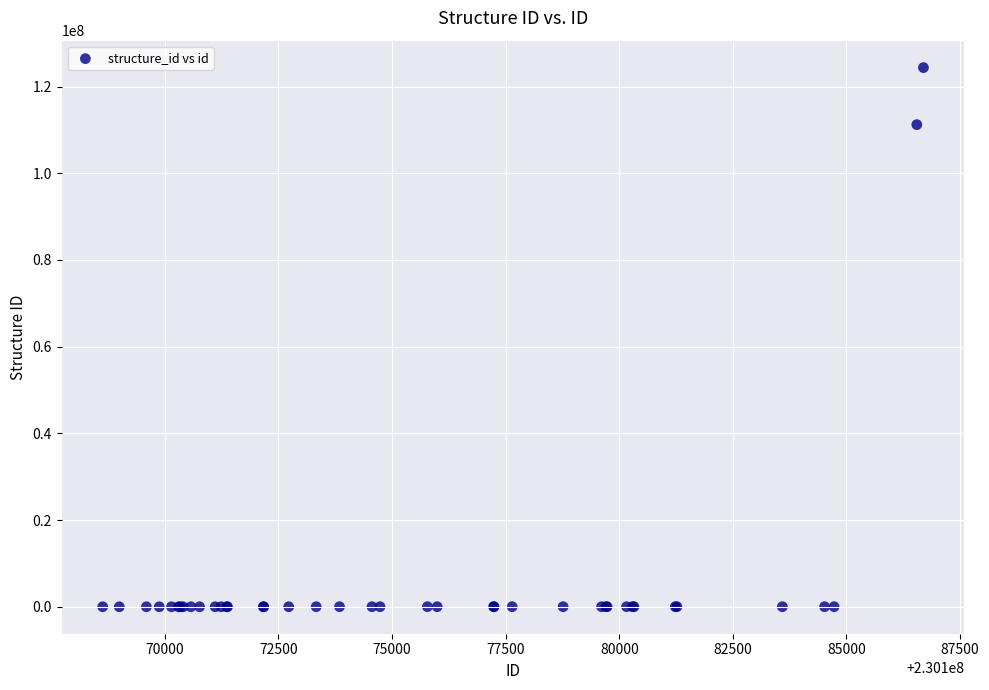

What Y value in the scatter plot is closest to 62186289?

111220856